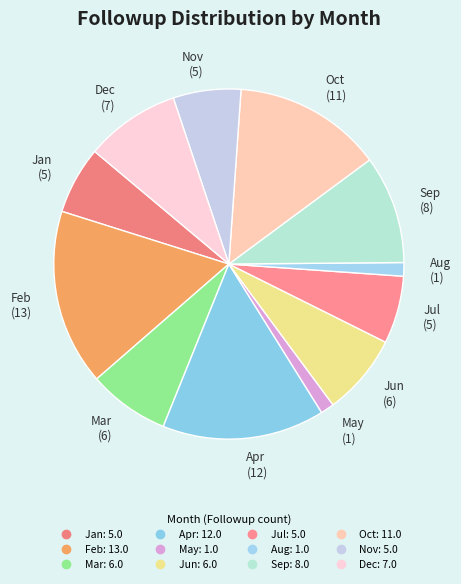

Count the number of slices in the pie.

12